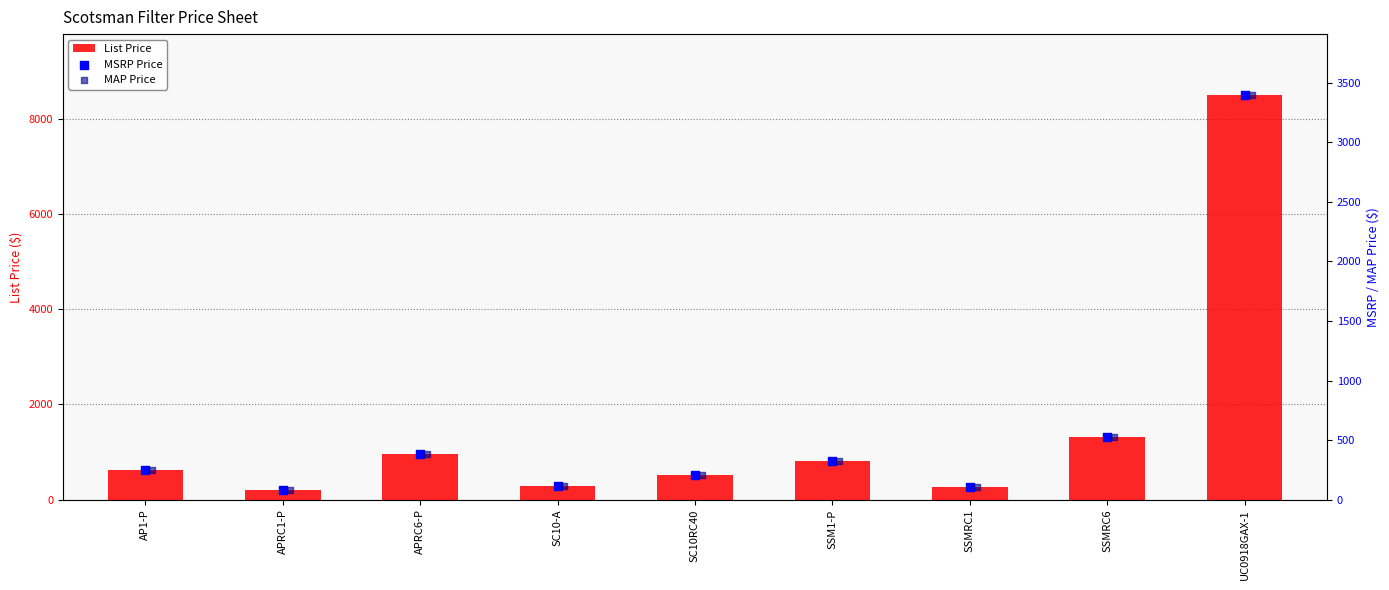

Which series has the largest Y range (max minus min)?

List Price